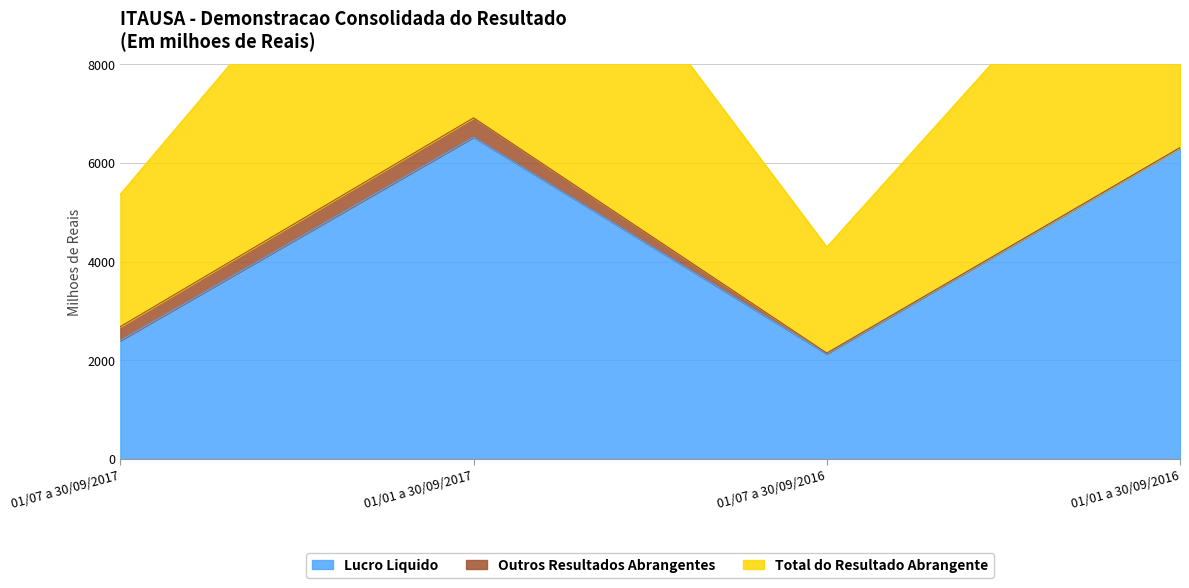

What is the lowest value of the Lucro Liquido series?

2133